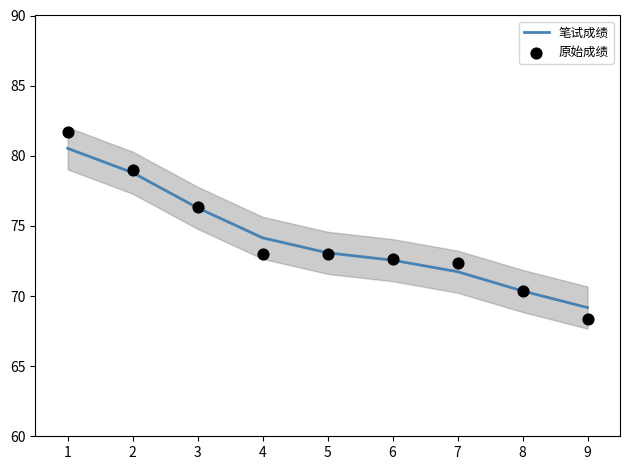

Which series has the largest total across all categories?

笔试成绩